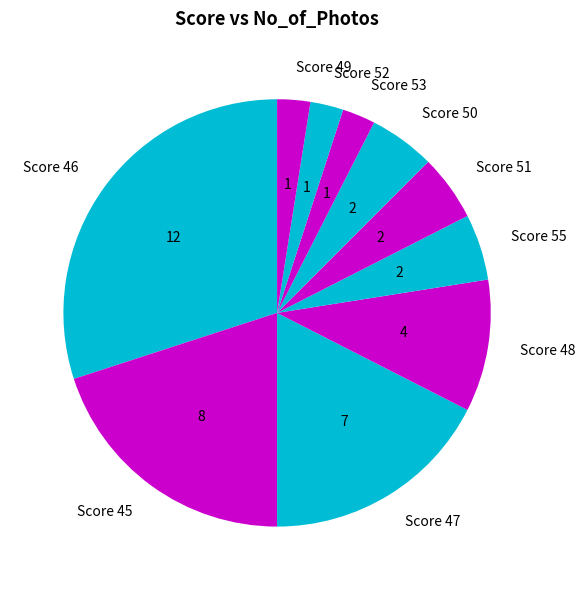

Do Score 46 and Score 52 together represent more than half of the pie?

No